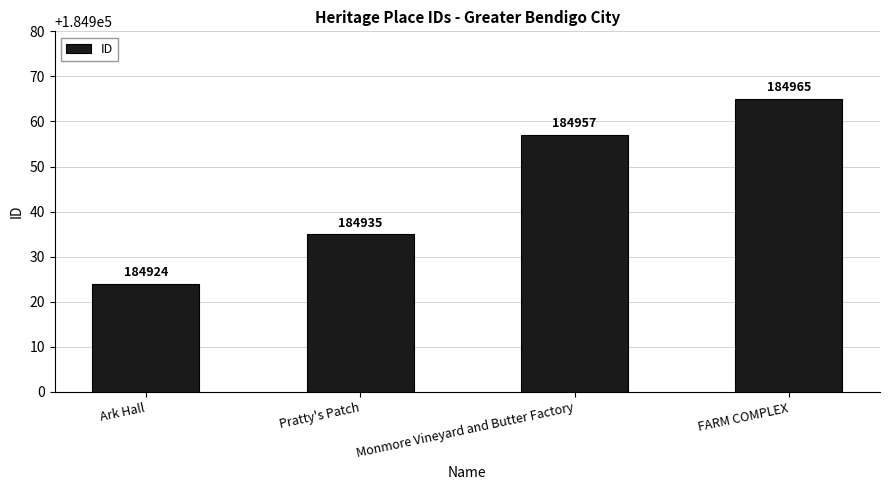

The value at FARM COMPLEX is 184965. True or false?

True